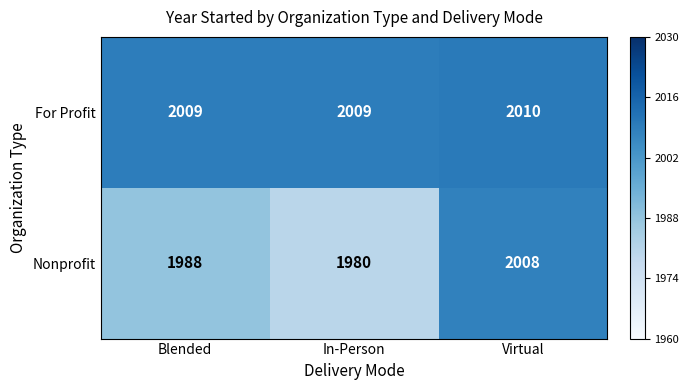

The For Profit series shows 2010 at Virtual. True or false?

True